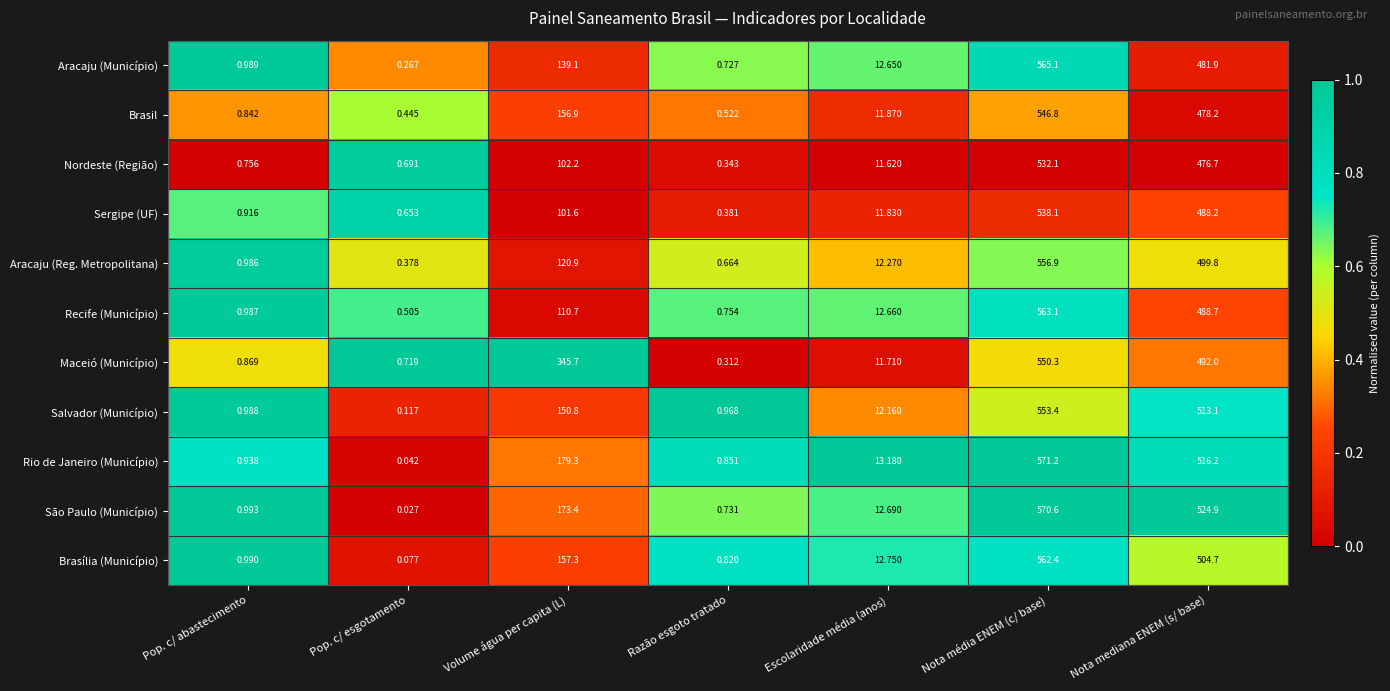

At which label is Sergipe (UF) closest to 269?

Volume água per capita (L)